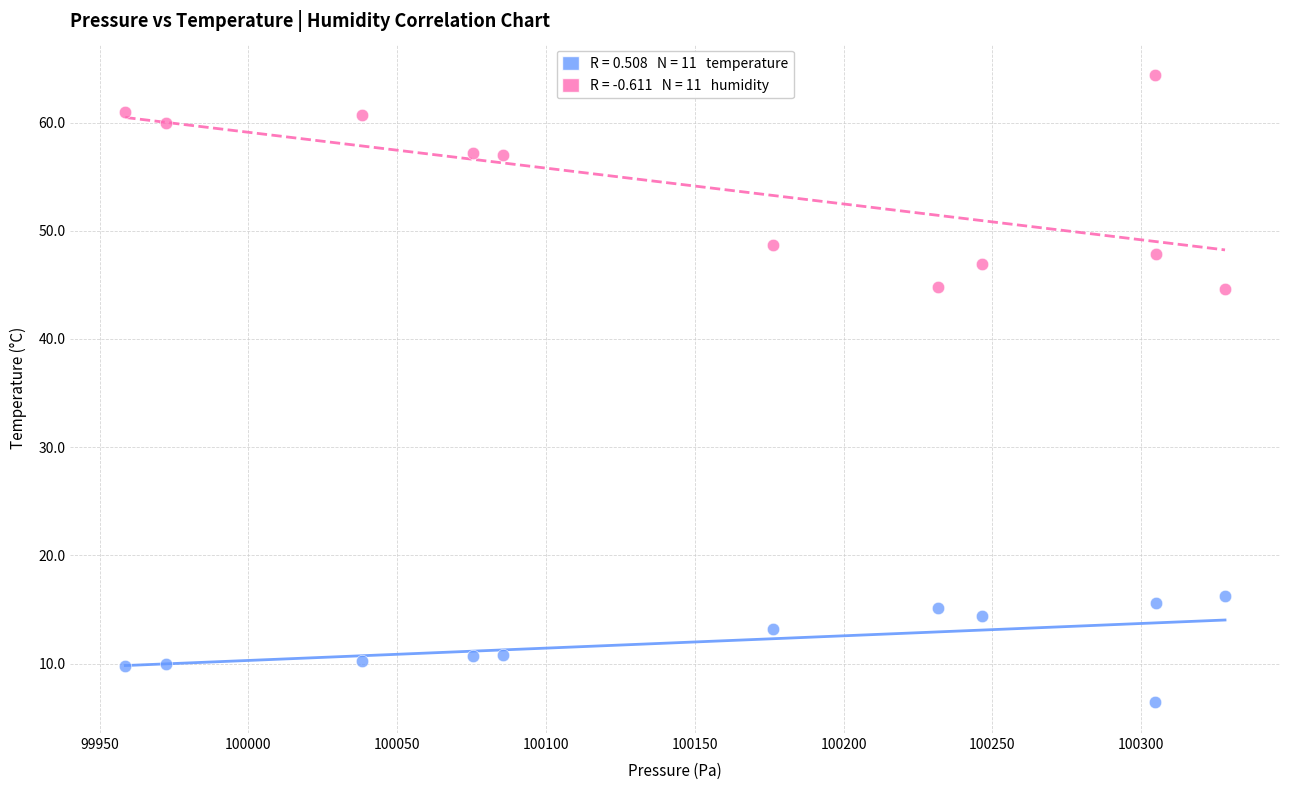

Across all data points, what is the range of Y values (max minus min)?

57.9